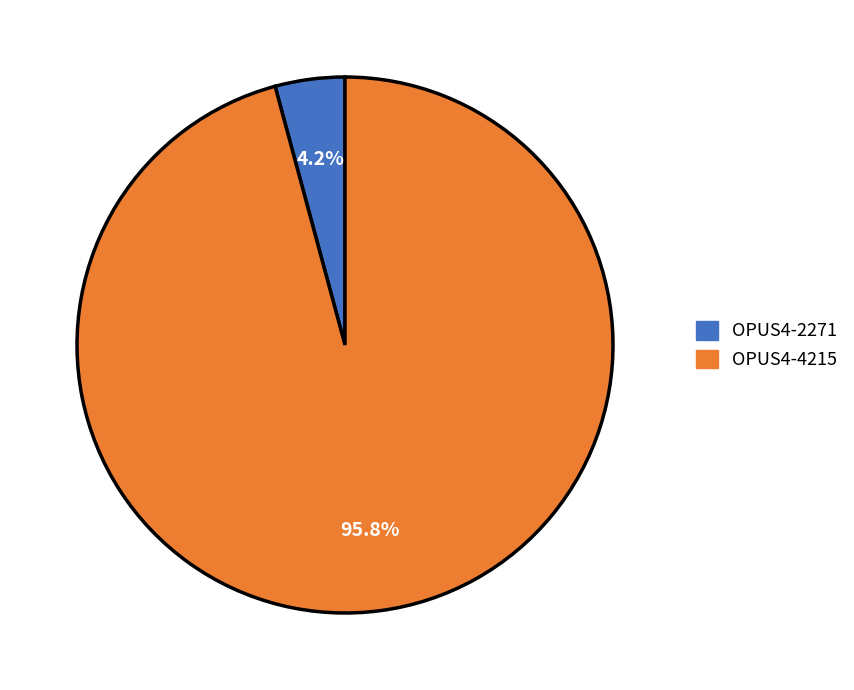

Between OPUS4-2271 and OPUS4-4215, which is larger?

OPUS4-4215